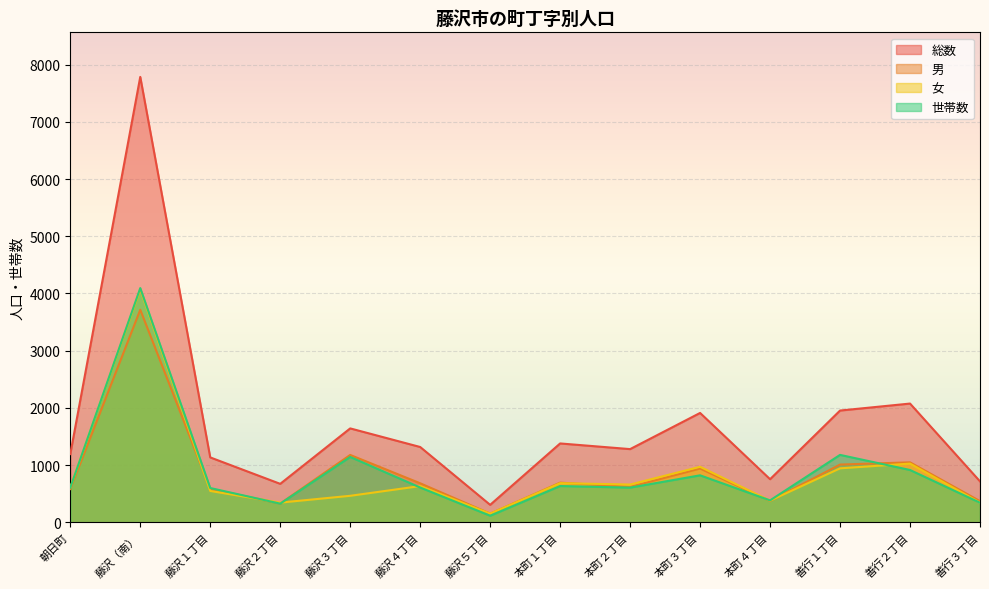

Which series has the widest spread of values?

総数